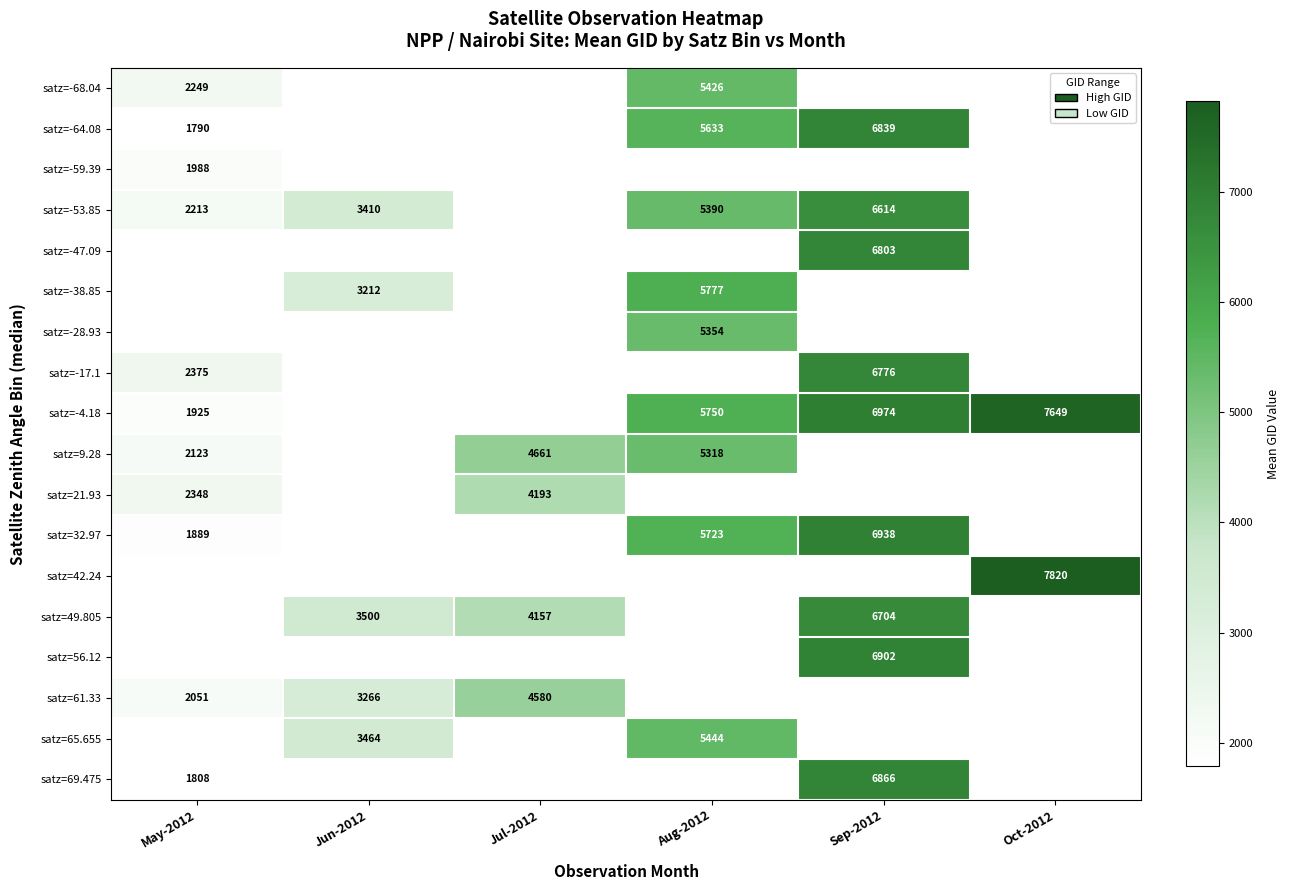

Count the number of categories in the chart.

6